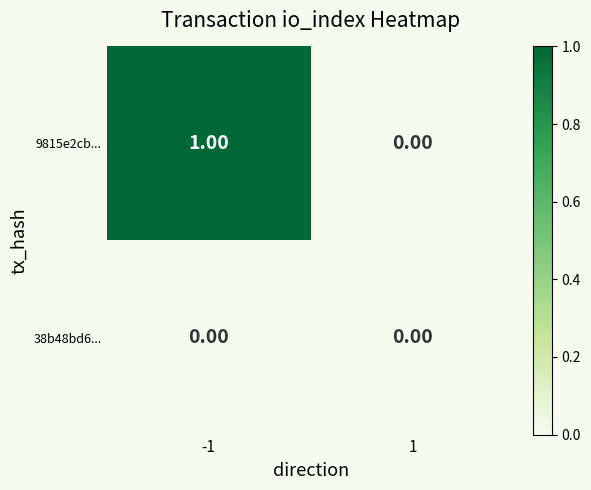

Which series has the largest total across all categories?

9815e2cb...